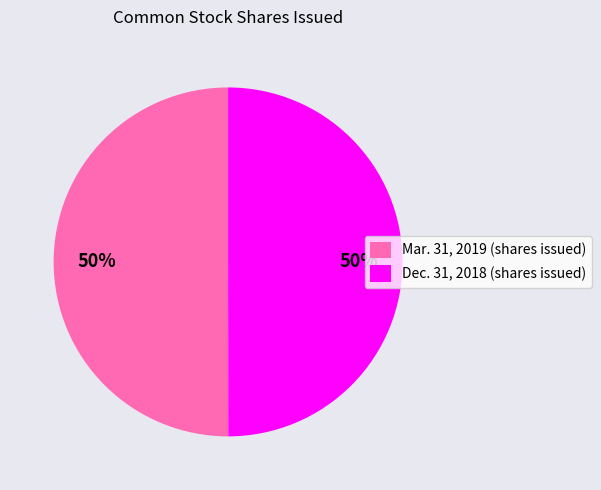

Approximately how many times larger is the value at Dec. 31, 2018 (shares issued) compared to Mar. 31, 2019 (shares issued)?

1.0